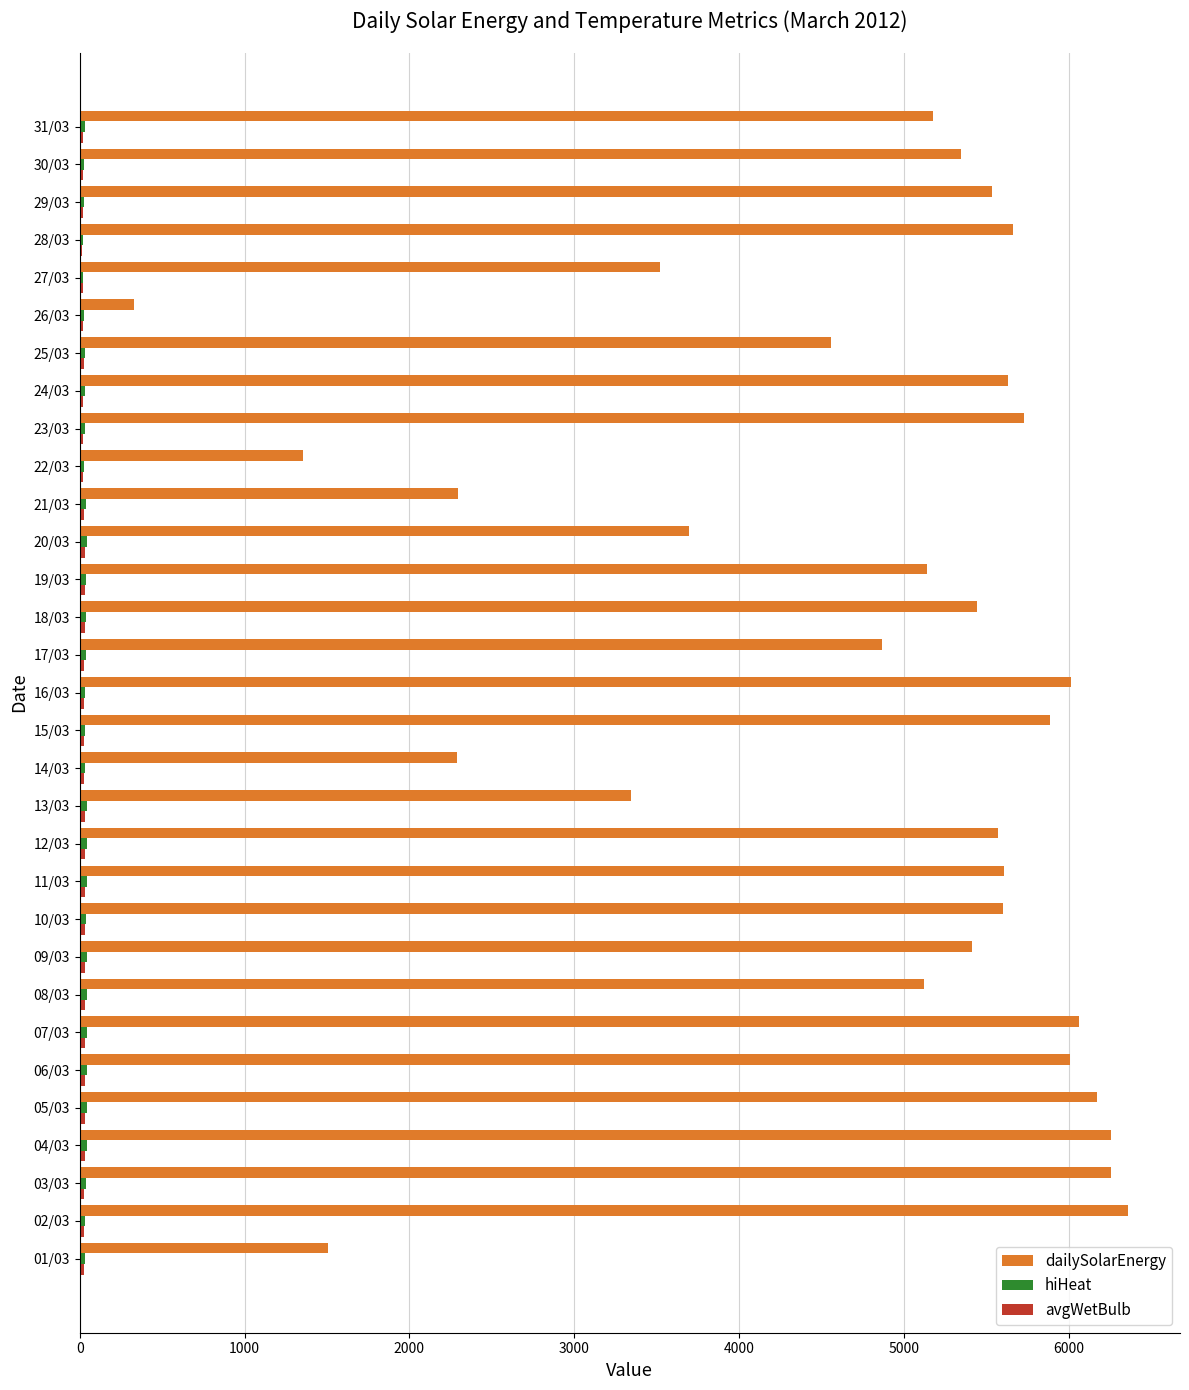

How many series are shown in this chart?

3